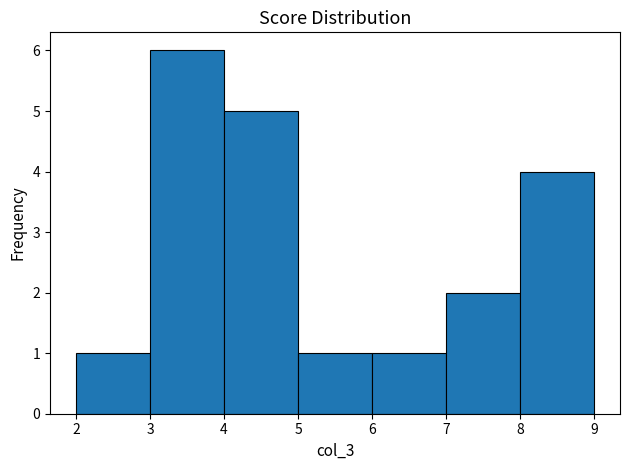

Which range on the x-axis has the tallest bar?

3 to 4